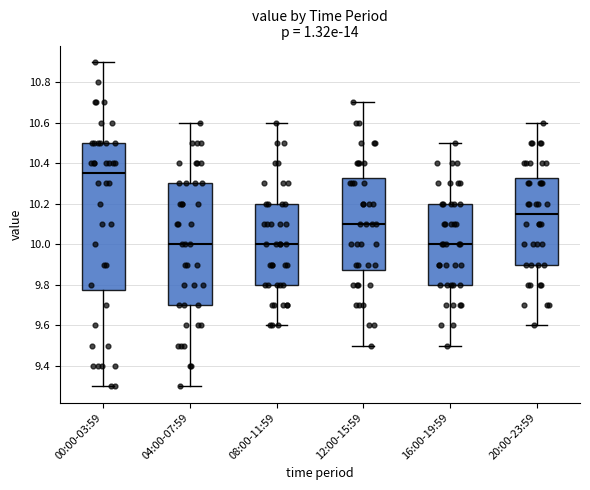

Comparing the boxes themselves (not the whiskers), which one is the tallest?

00:00-03:59